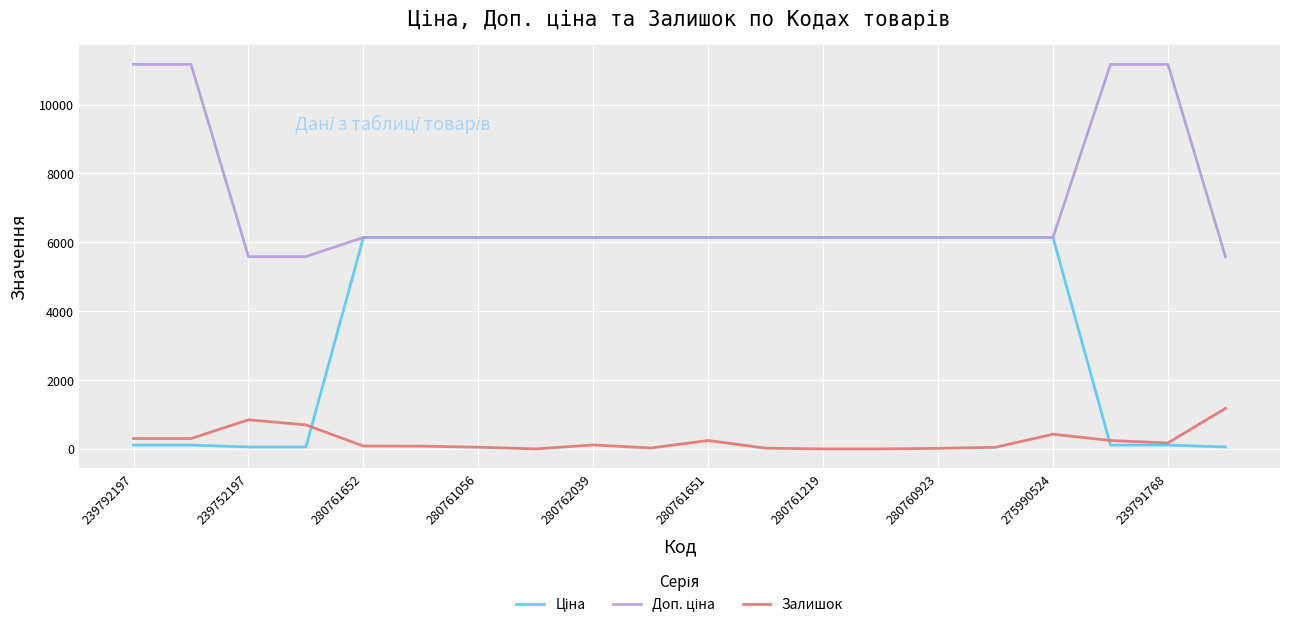

What is the maximum value shown in the chart?

11169.0